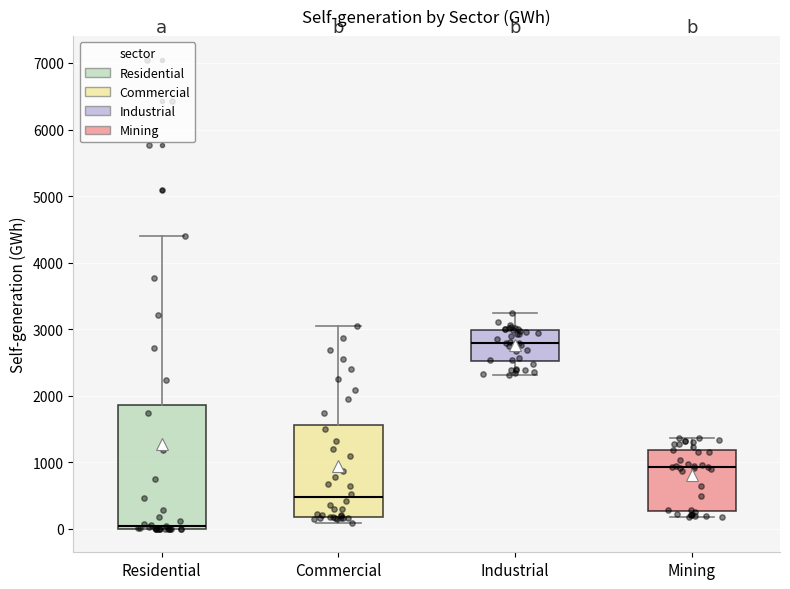

Where does the lower whisker of the box for Industrial end on the y-axis? The values are not printed on the chart, so give them approximately, as read against the axis.

2300